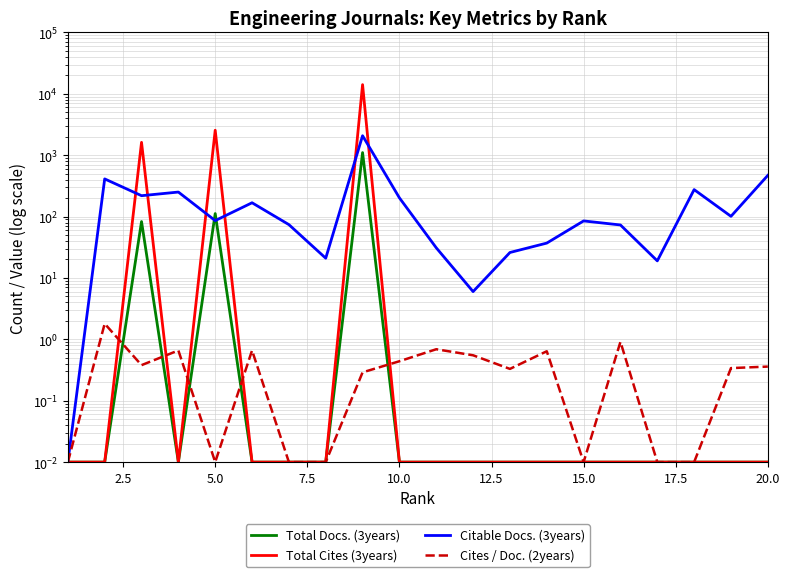

Which series ends up on top after the final intersection of Total Docs. (3years) and Citable Docs. (3years)?

Citable Docs. (3years)